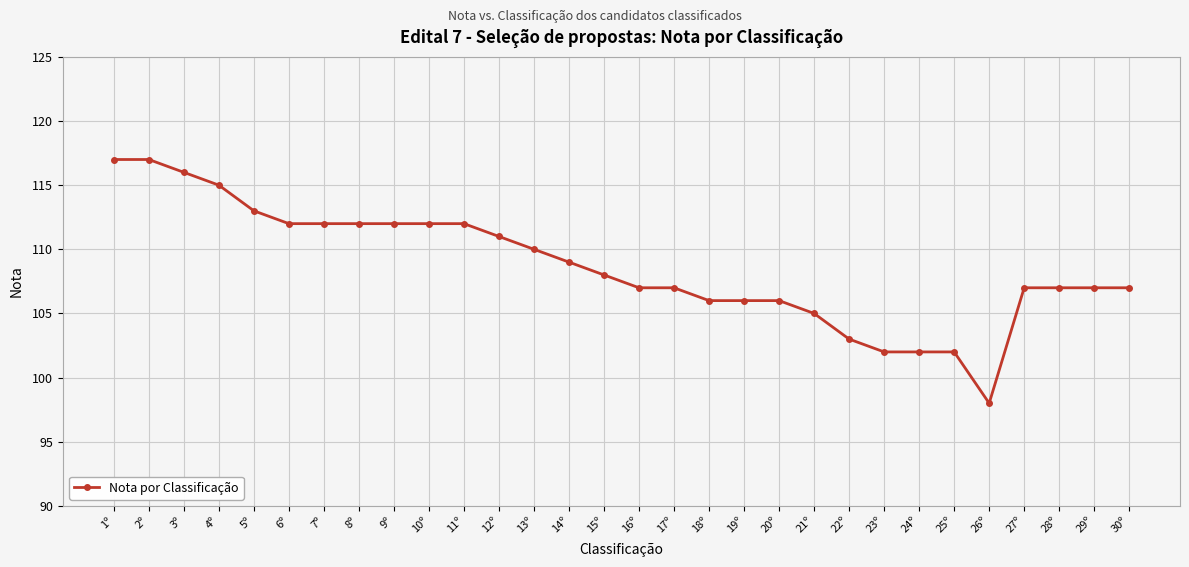

The chart shows a value of 142 at 21º. True or false?

False